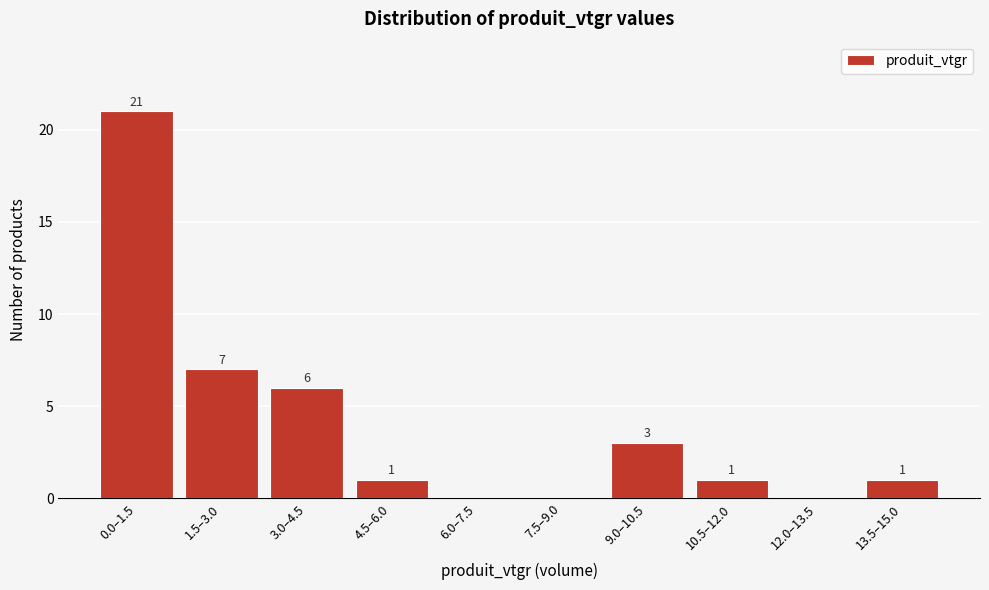

Reading left to right, list all the values displayed in this chart.

0.0–1.5=21	1.5–3.0=7	3.0–4.5=6	4.5–6.0=1	6.0–7.5=0	7.5–9.0=0	9.0–10.5=3	10.5–12.0=1	12.0–13.5=0	13.5–15.0=1